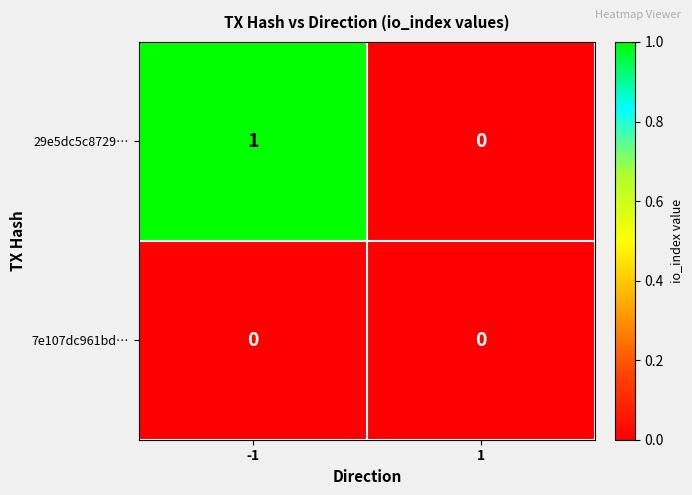

At which category is the sum across all series the highest?

-1